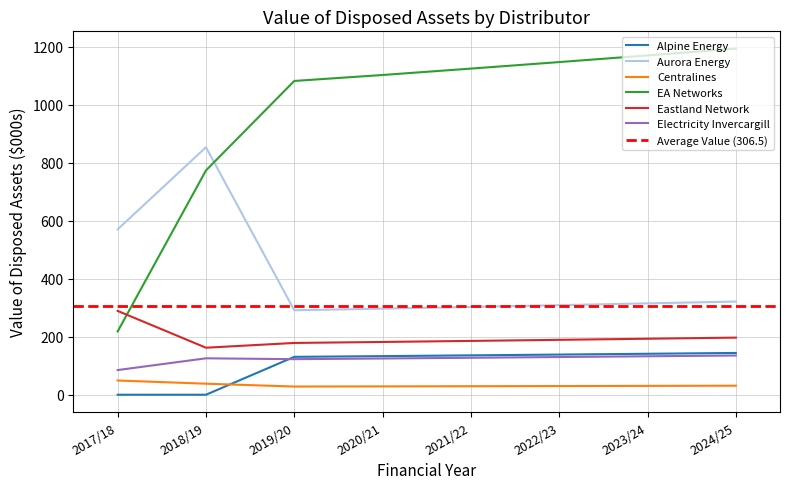

Reading right to left, extract all data points from this chart.

Alpine Energy: 144.0	141.2	138.4	135.7	133.0	130.6	0.0	0.0
Aurora Energy: 321.2	314.9	308.7	302.6	296.7	291.2	853.1	570.0
Centralines: 31.1	30.5	29.9	29.3	28.7	28.2	38.0	49.0
EA Networks: 1193.0	1169.6	1146.7	1124.2	1102.2	1081.6	773.2	218.1
Eastland Network: 196.9	193.0	189.2	185.5	181.9	178.5	162.0	288.9
Electricity Invercargill: 135.2	132.5	129.9	127.4	124.9	122.5	125.5	85.0